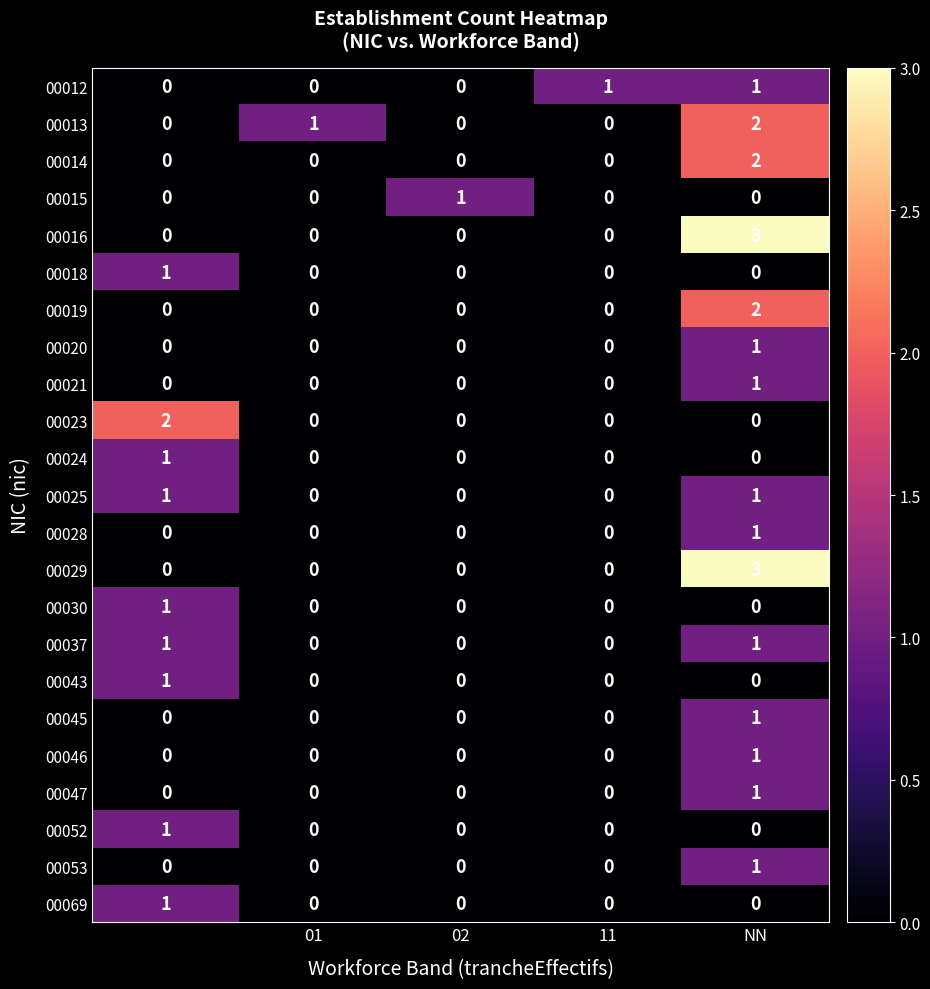

What is the difference between the maximum and minimum values in the 00029 series?

3